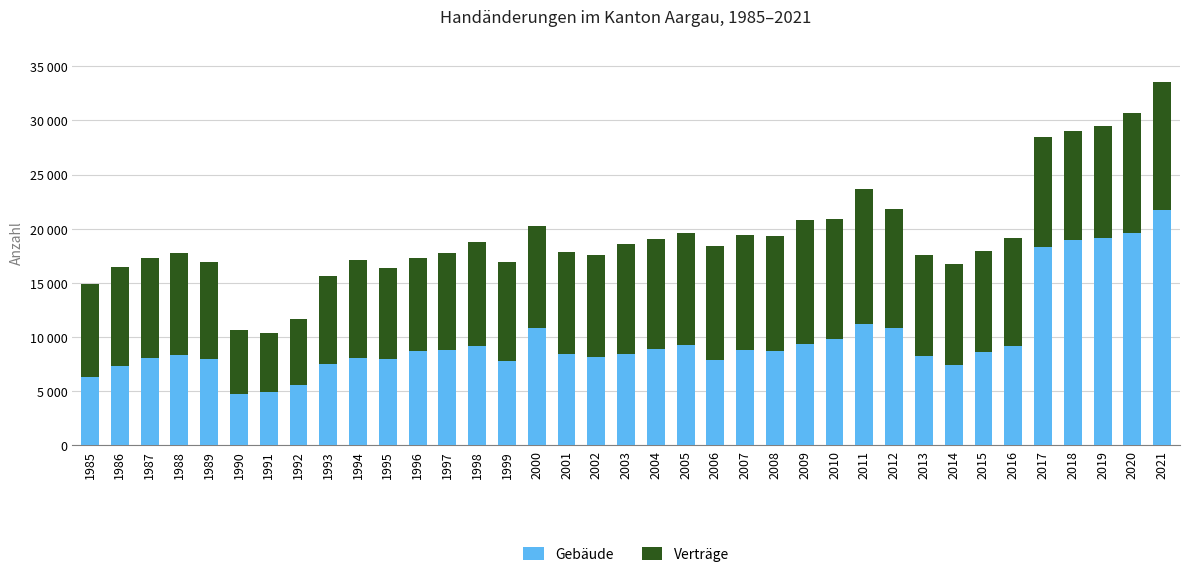

Between 1992 and 2014, which series saw the biggest shift?

Verträge